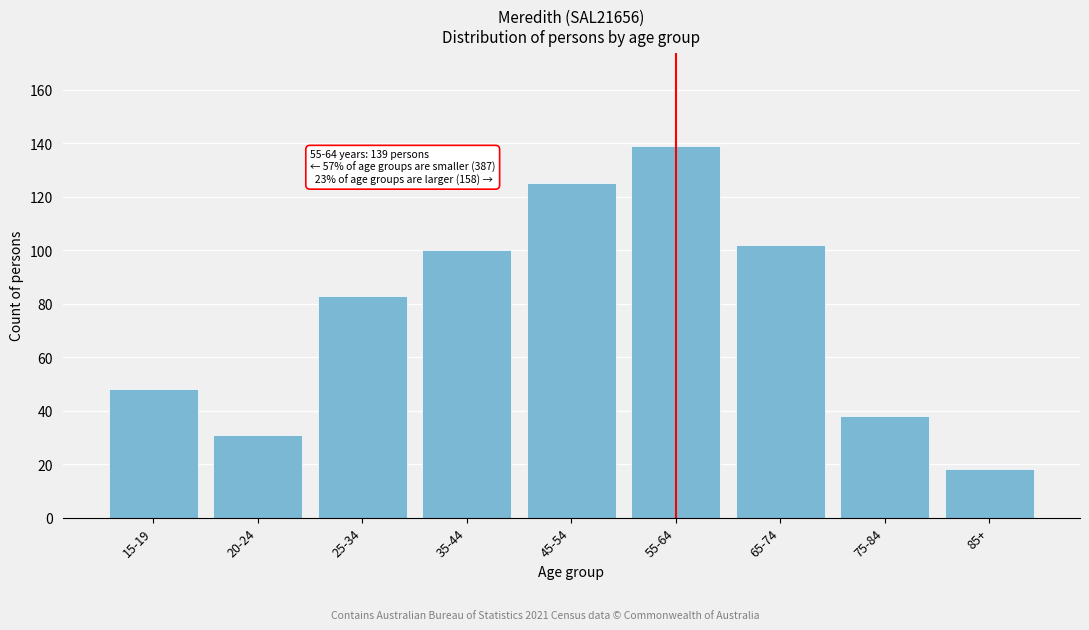

Reading left to right, what are all the values shown in this chart?

48	31	83	100	125	139	102	38	18